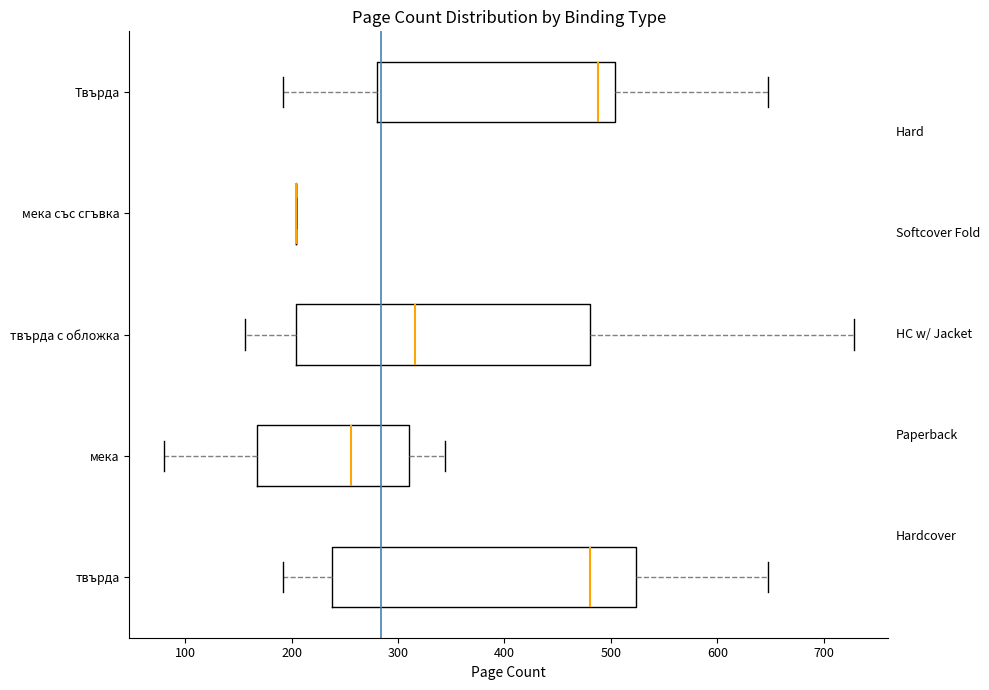

Reading bottom to top, transcribe this box plot: for each box, give where its median line is, the range the box spans, and where its two whiskers end, as read against the x-axis. The values are not printed on the chart, so give them approximately, as read against the axis.

твърда: median 480, box 240 to 520, whiskers 190 to 650
мека: median 260, box 170 to 310, whiskers 80 to 340
твърда с обложка: median 320, box 200 to 480, whiskers 160 to 730
мека със сгъвка: box collapsed to a line at 200, whiskers 200 to 200
Твърда: median 490, box 280 to 500, whiskers 190 to 650